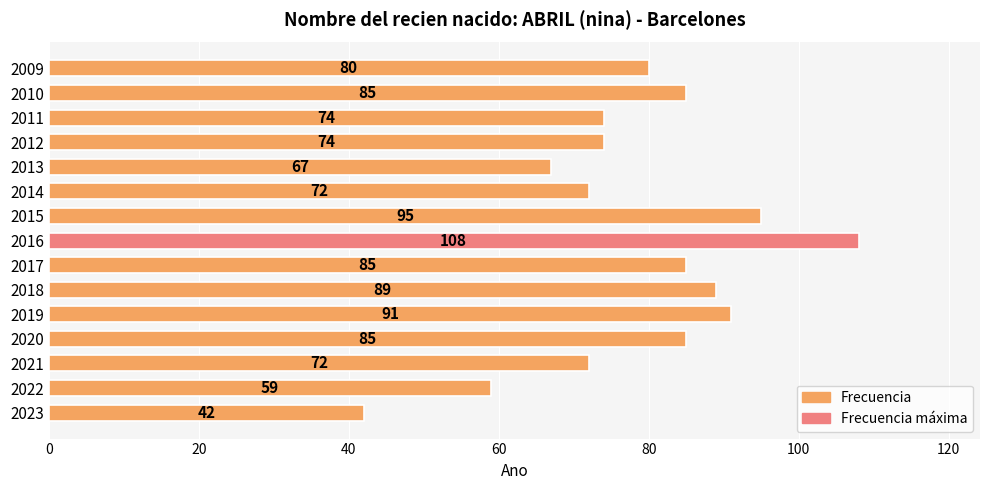

What value does the data have at 2021, to the nearest 10?

70